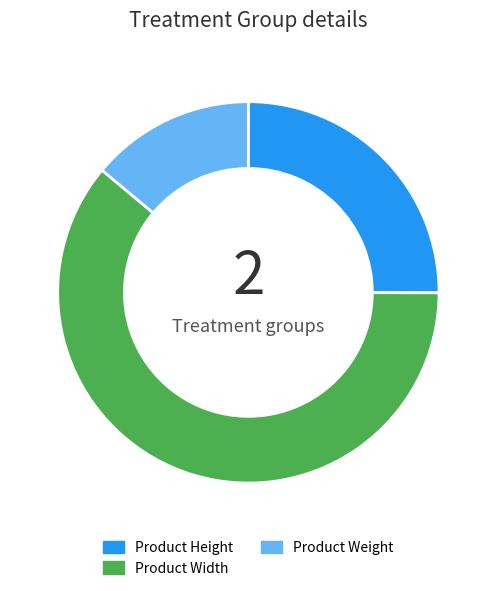

How many slices are in this pie chart?

3